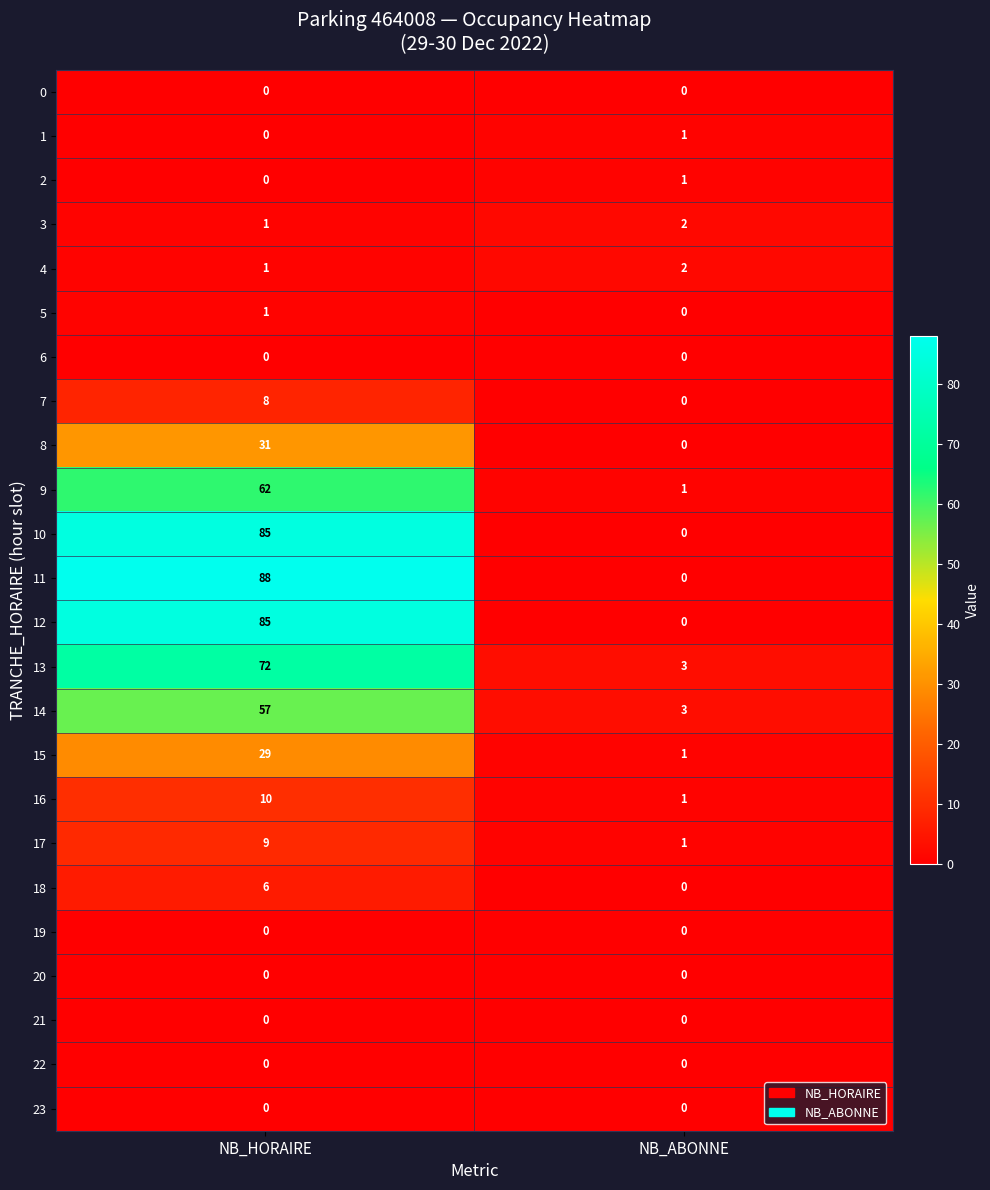

What is the difference between the highest and lowest values at NB_ABONNE?

3